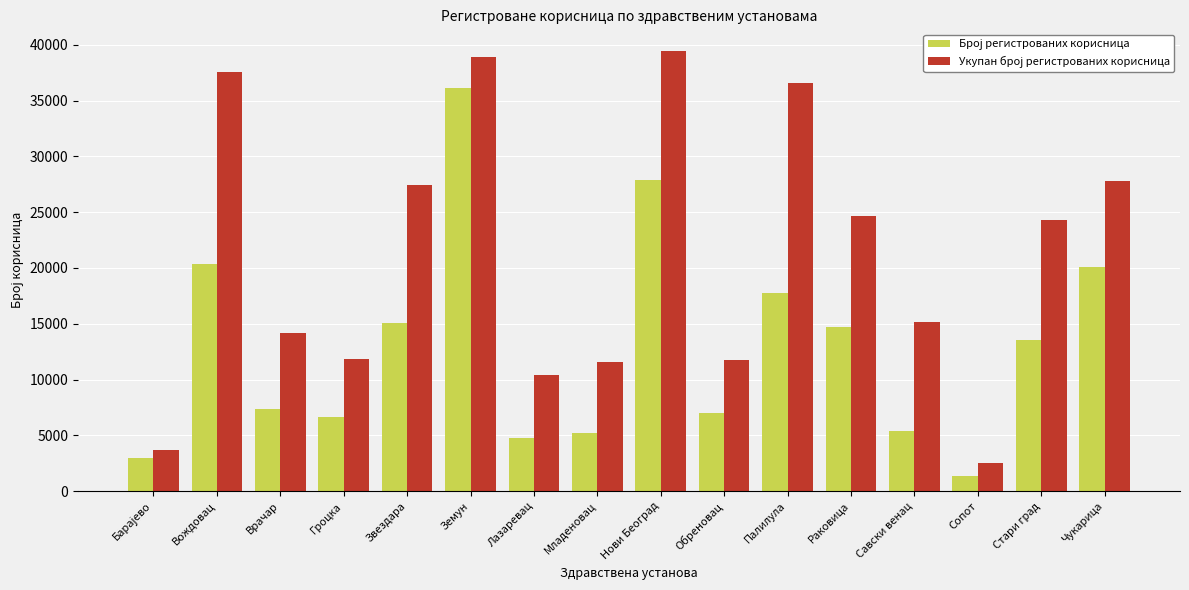

Which label corresponds to the smallest value in the chart?

Сопот